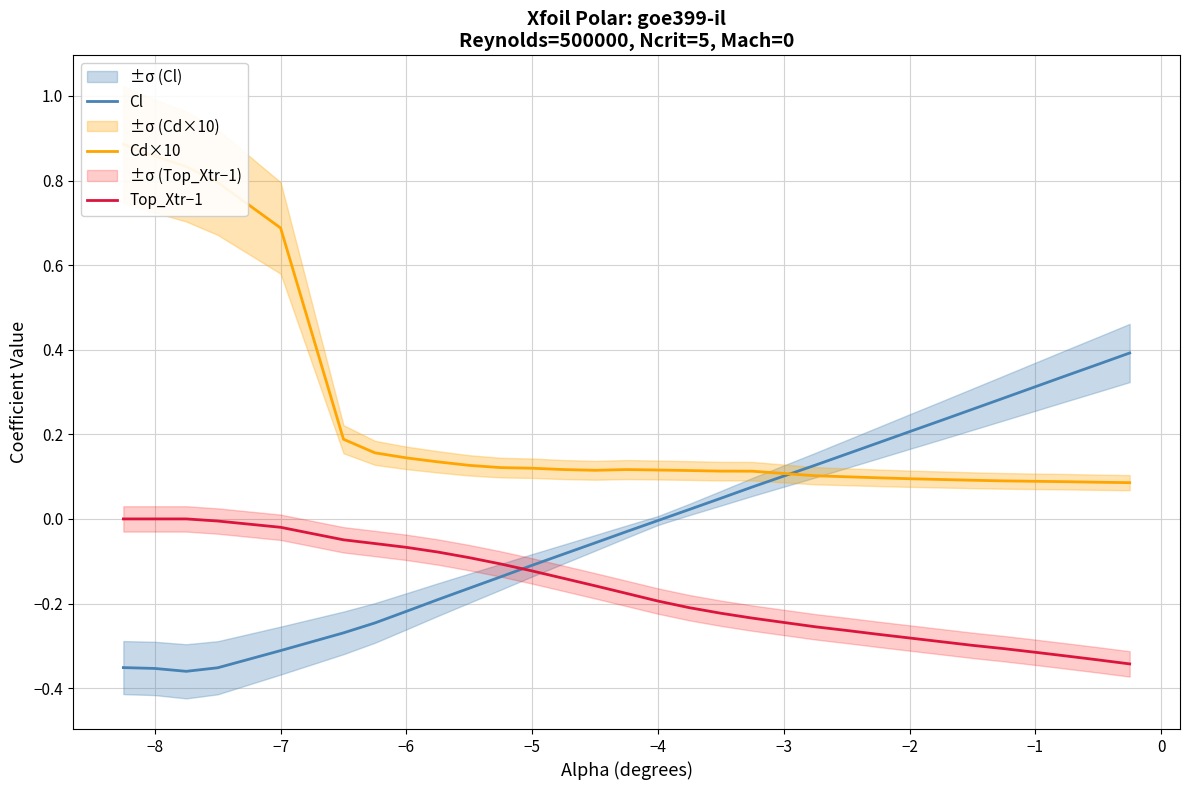

Rank the series at −8 from highest to lowest value.

Cd×10, Top_Xtr−1, Cl